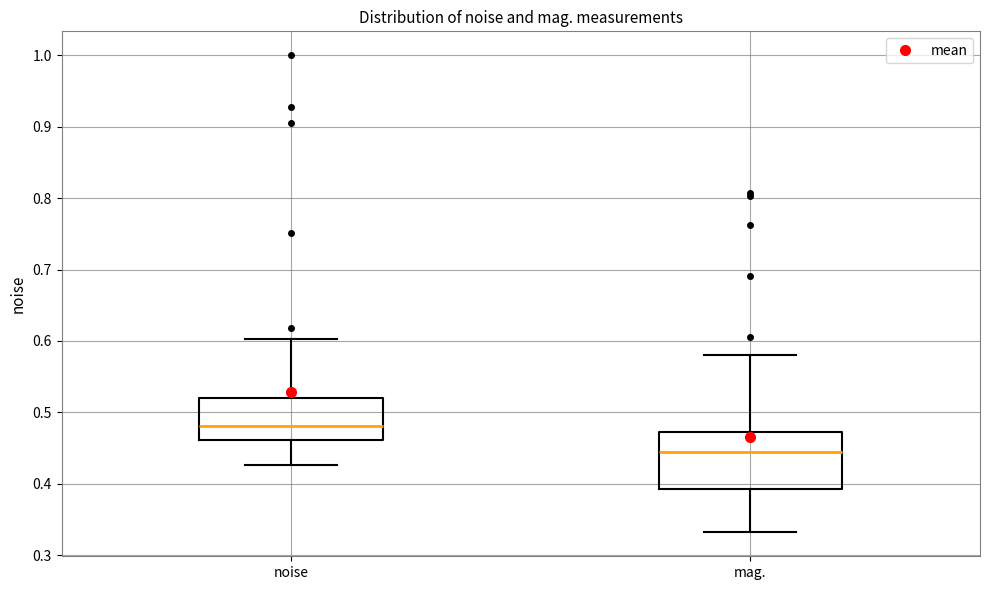

Reading left to right, read every box against the y-axis: the position of its median line, the range the box covers, and the ends of its whiskers. The values are not printed on the chart, so give them approximately, as read against the axis.

noise: median 0.48, box 0.46 to 0.52, whiskers 0.43 to 0.60
mag.: median 0.44, box 0.39 to 0.47, whiskers 0.33 to 0.58